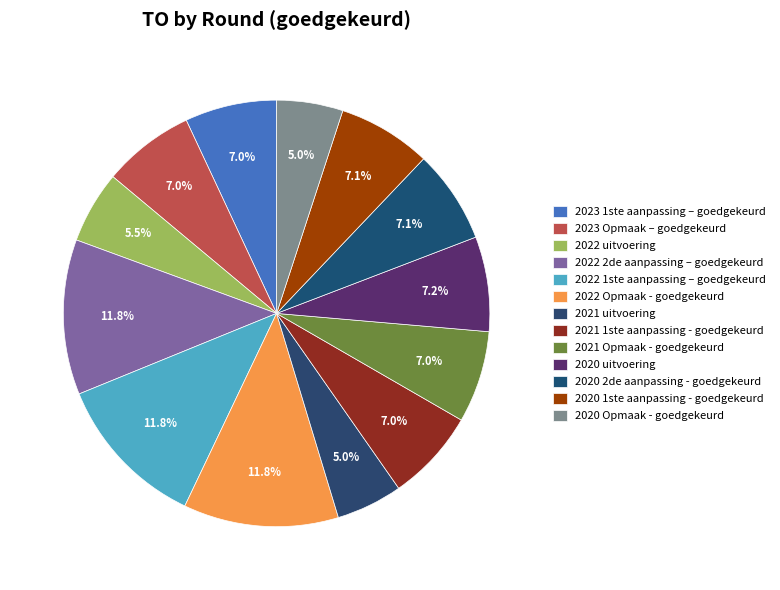

What is the change in value from 2020 2de aanpassing - goedgekeurd to 2020 Opmaak - goedgekeurd?

-18